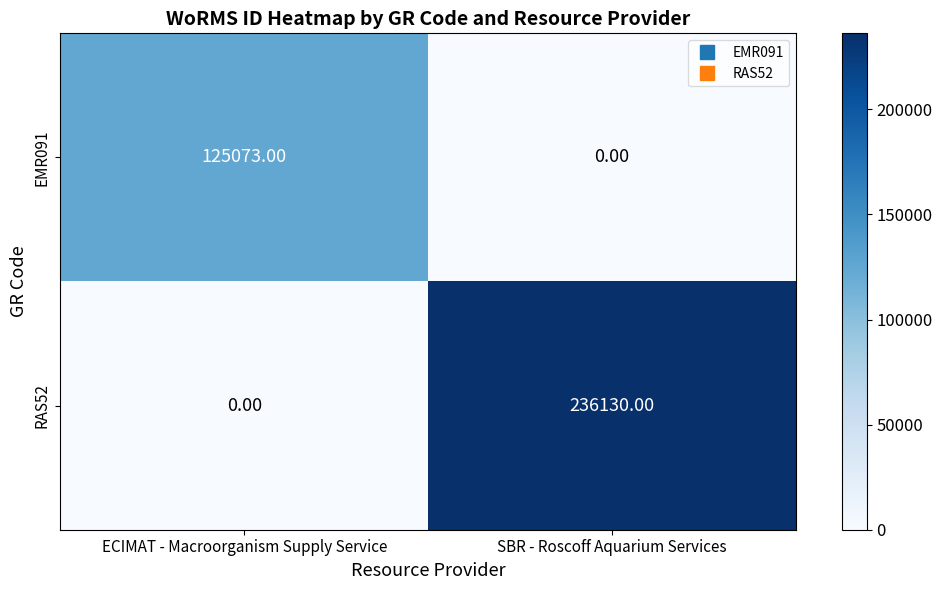

Which label corresponds to the largest value in the chart?

SBR - Roscoff Aquarium Services